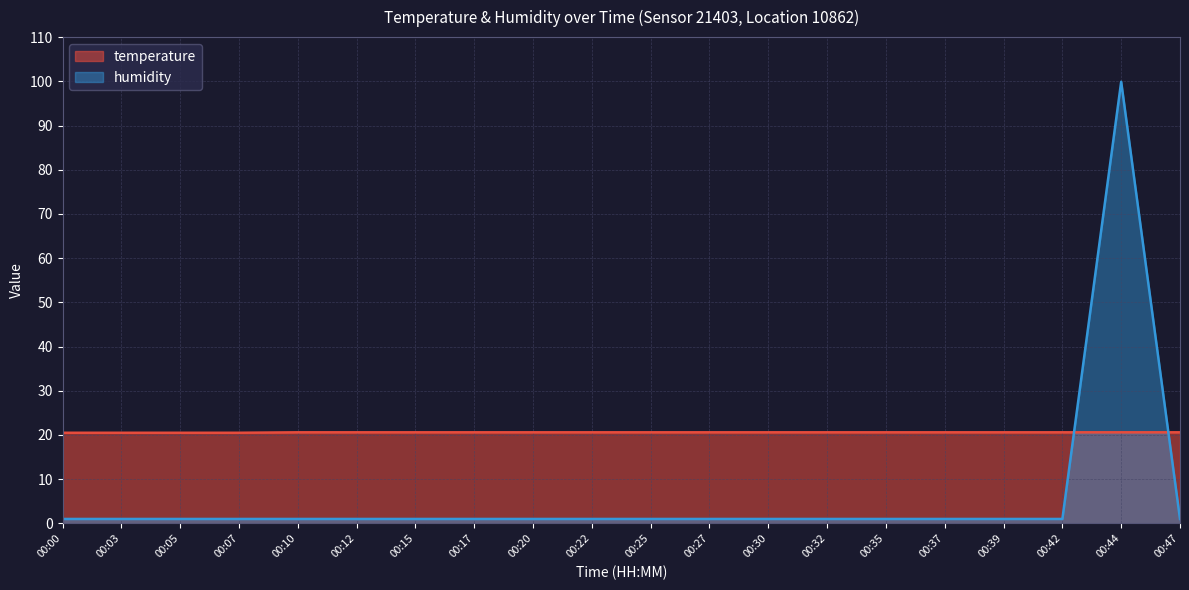

At 00:07, list the series in order from largest to smallest.

temperature, humidity